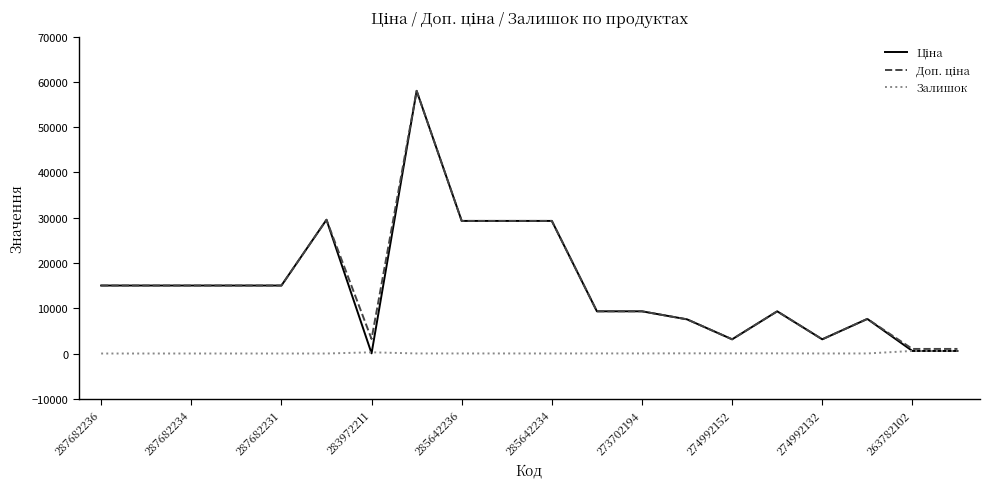

What is the maximum value shown in the chart?

58037.0